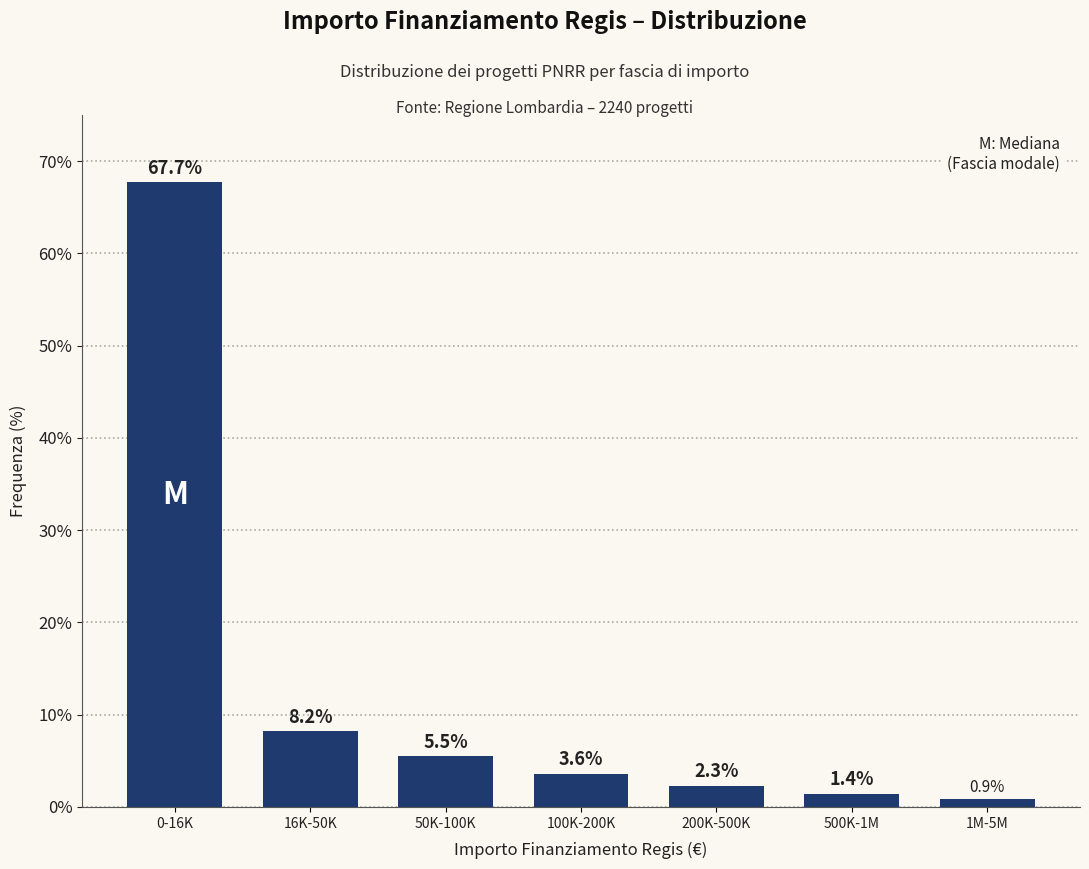

Reading right to left, transcribe all the data shown in this chart.

0.9	1.4	2.3	3.6	5.5	8.2	67.7